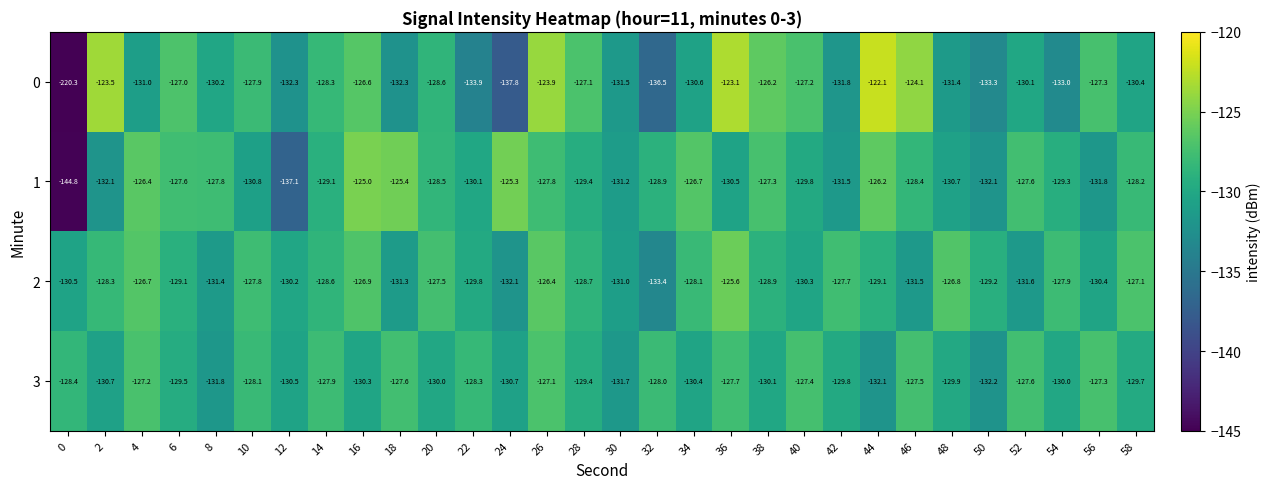

List the series in order of their peak value, lowest first.

3, 2, 1, 0